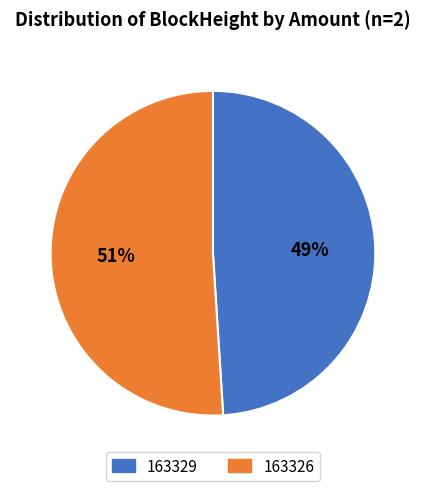

To the nearest percent, what is the difference between the largest and smallest slice percentages?

2%